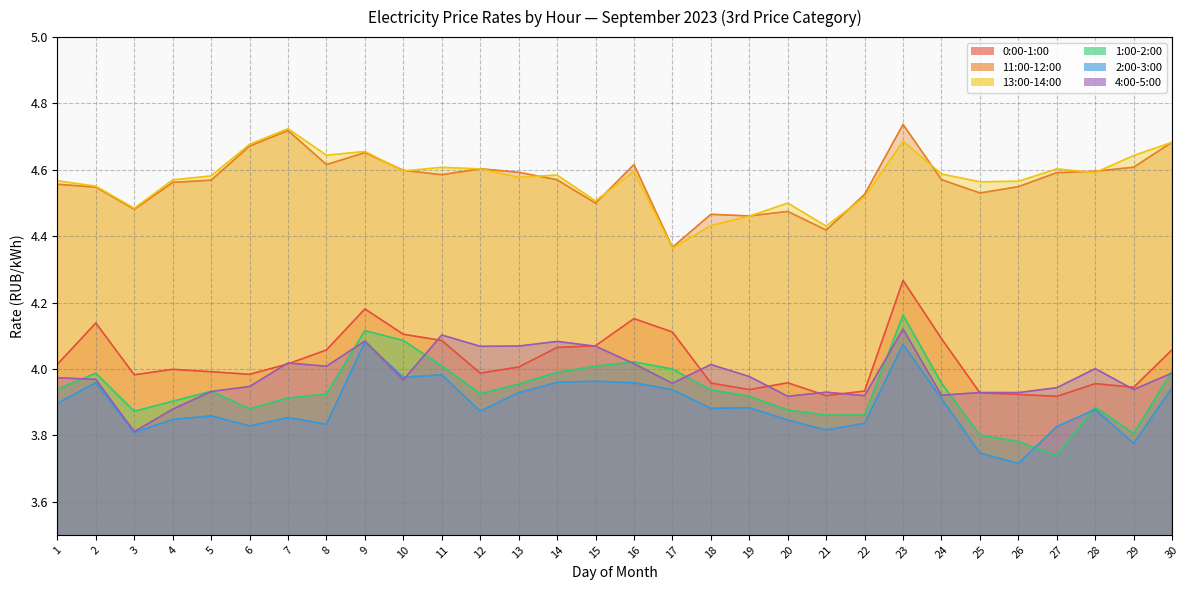

What is the approximate value of 0:00-1:00 at 22?

3.9